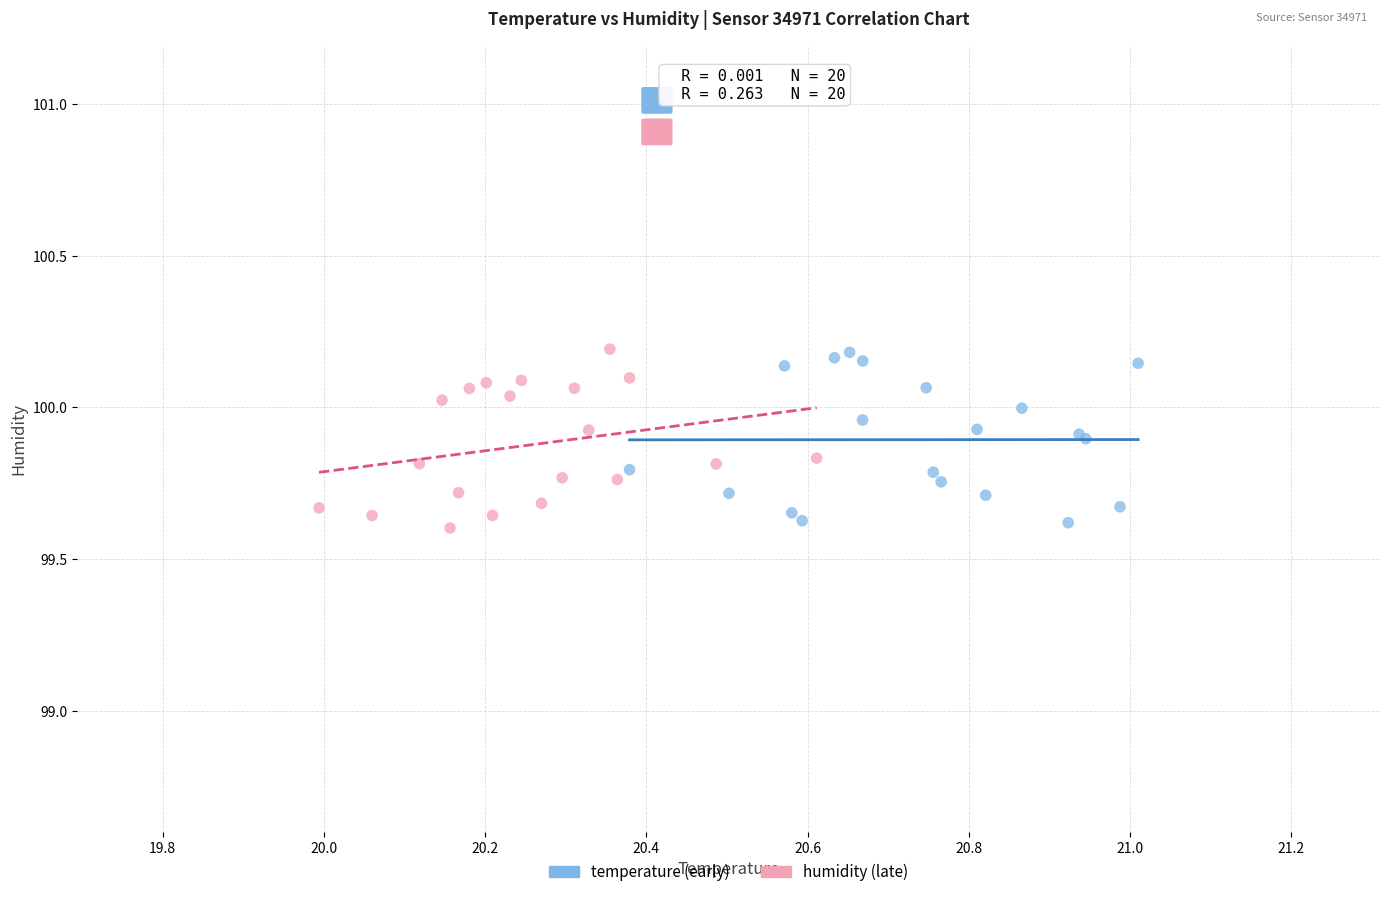

What are all the series names shown in the legend?

temperature (early), humidity (late)